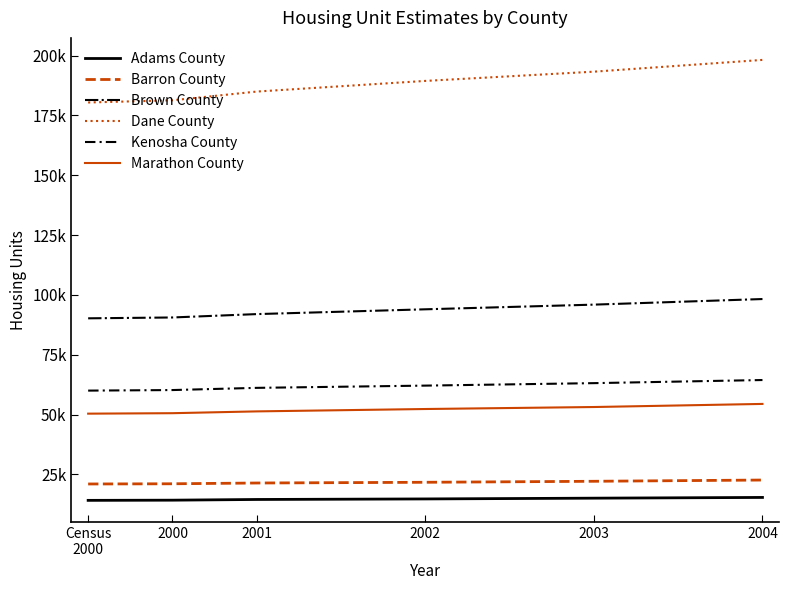

Is this an area chart (filled region under the line)?

No